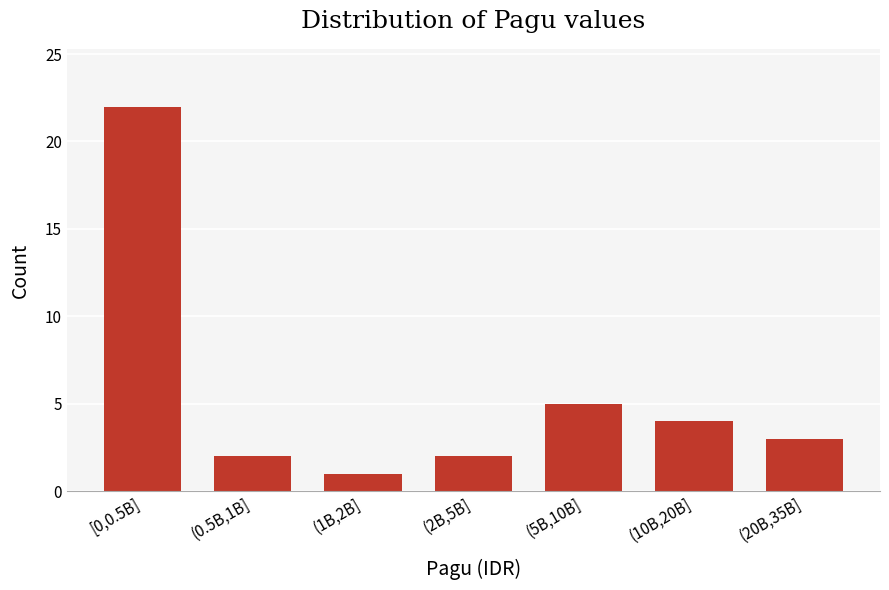

Reading left to right, list all the values displayed in this chart.

22	2	1	2	5	4	3